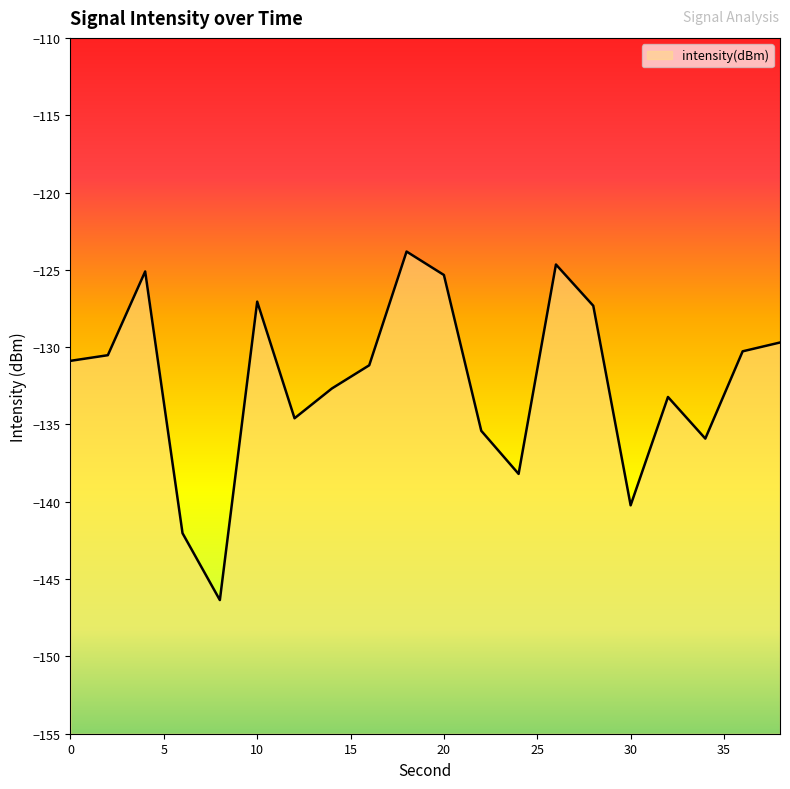

What is the greatest value displayed?

-123.8